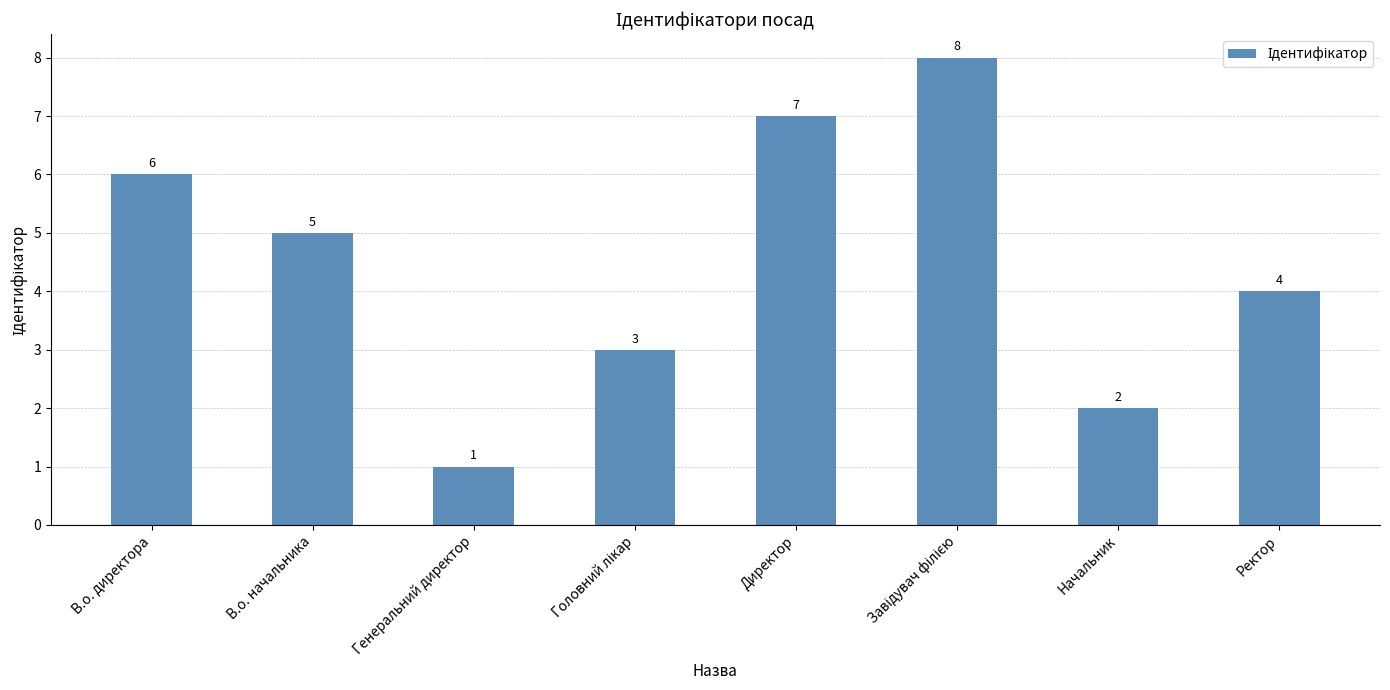

What is the difference between the maximum and minimum values?

7